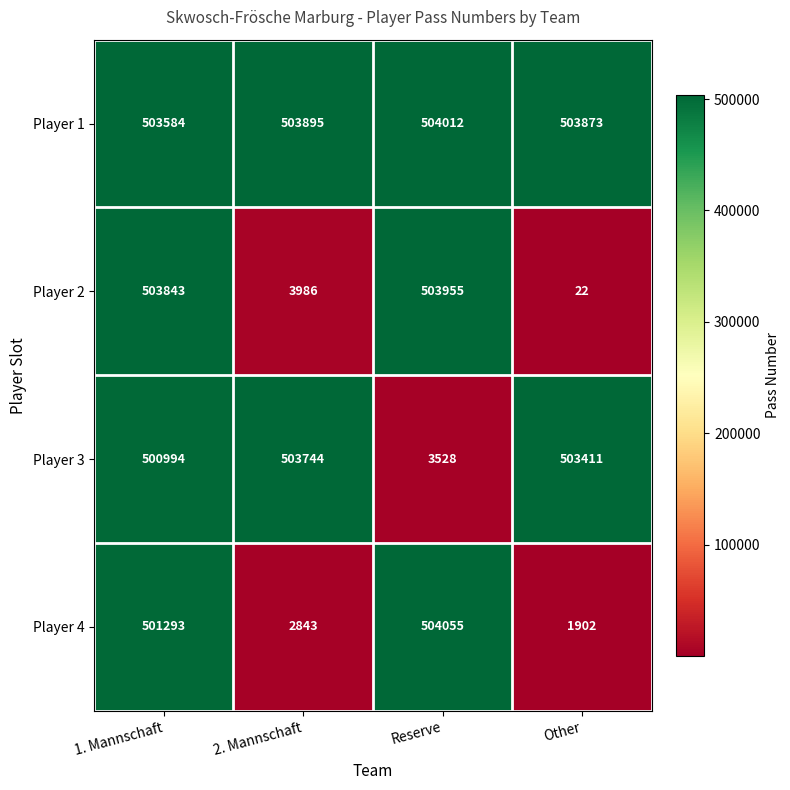

What is the sum of all Player 1 values?

2015364